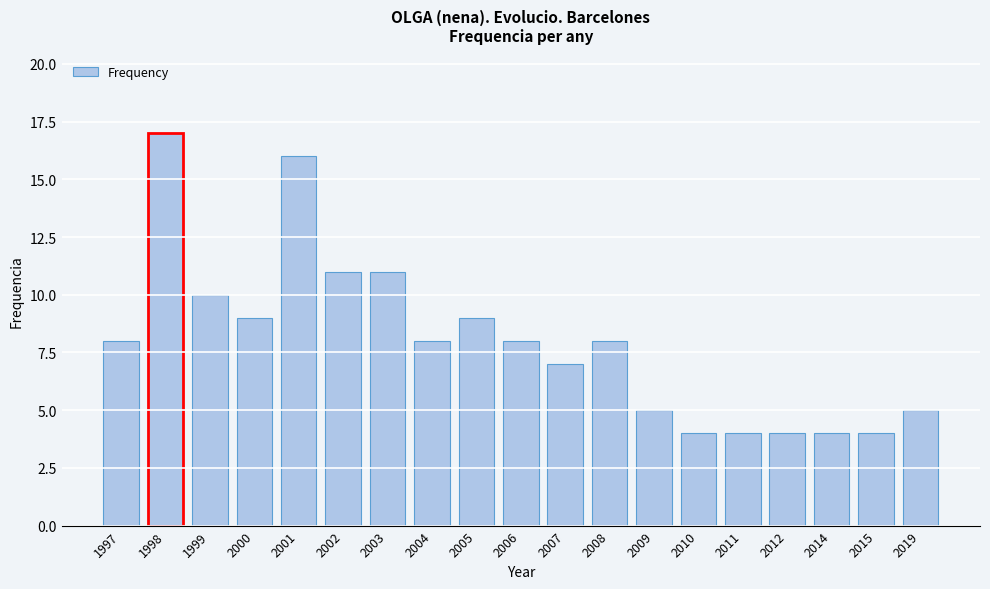

Reading right to left, extract all data points from this chart.

2019=5	2015=4	2014=4	2012=4	2011=4	2010=4	2009=5	2008=8	2007=7	2006=8	2005=9	2004=8	2003=11	2002=11	2001=16	2000=9	1999=10	1998=17	1997=8